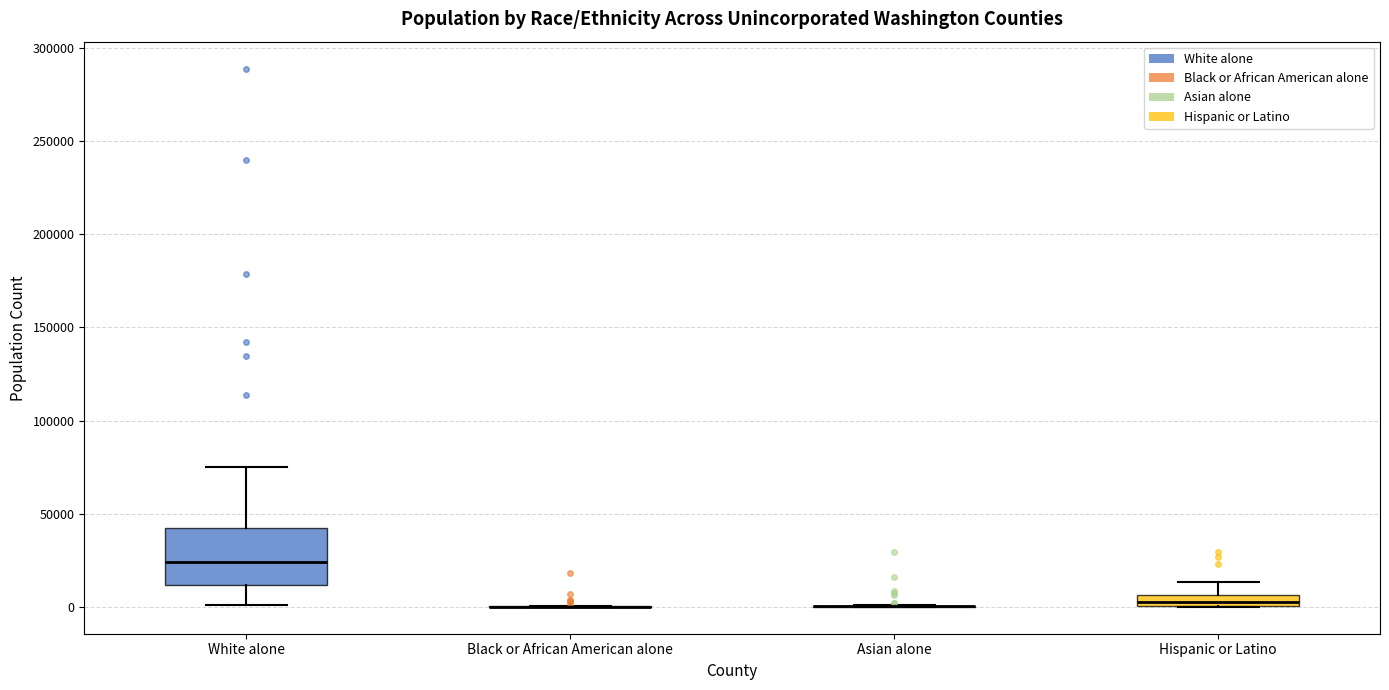

Which box is the tallest, from its lower edge to its upper edge?

White alone